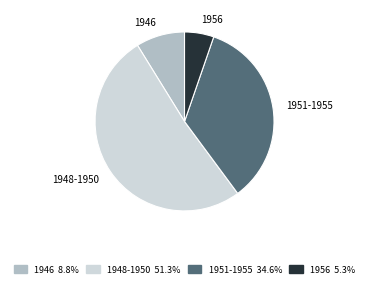

Count the number of slices in the pie.

4